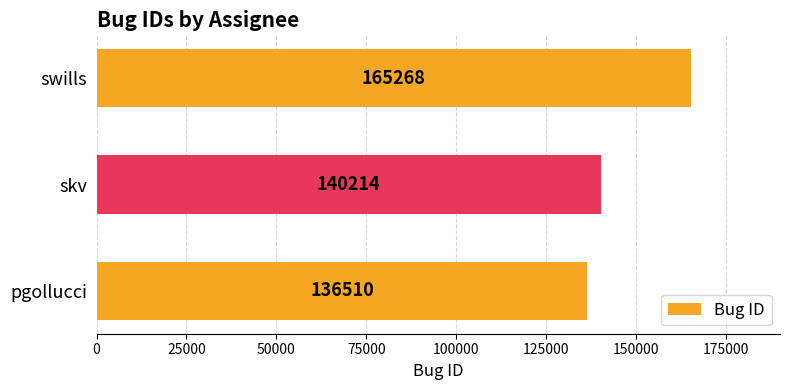

Which has a higher value, skv or pgollucci?

skv